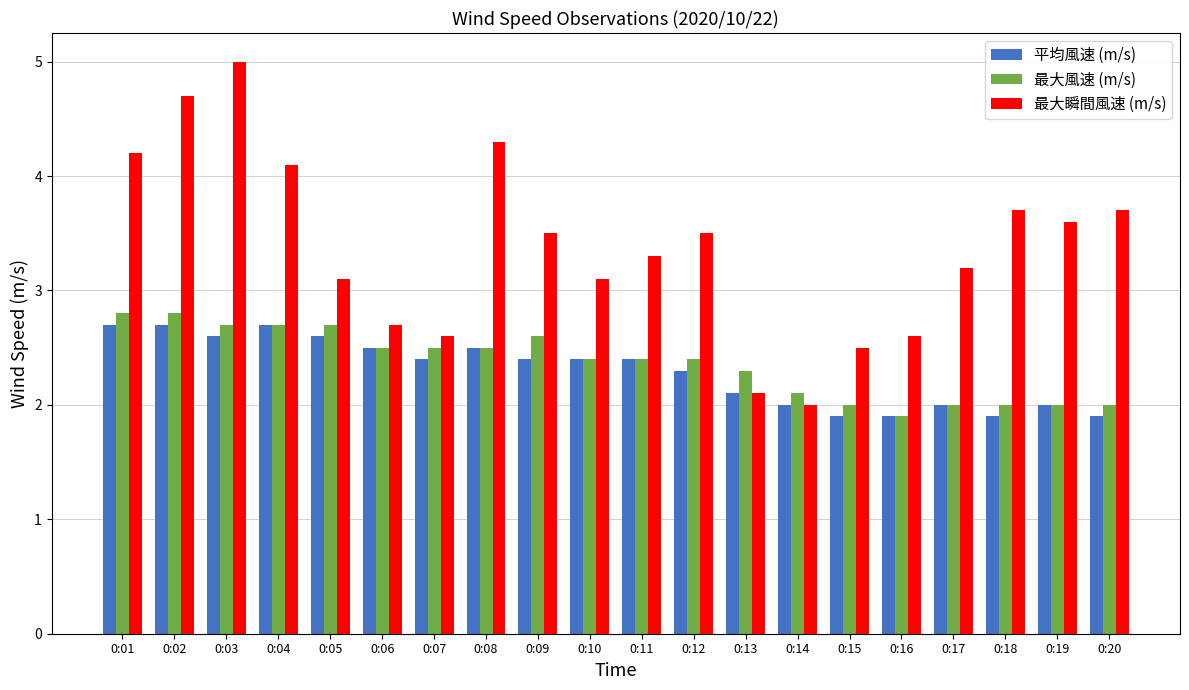

What value does the 最大瞬間風速 (m/s) series have at 0:07?

2.6